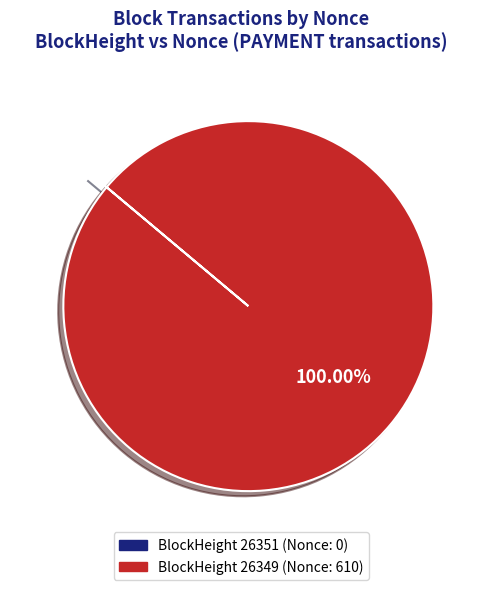

Does any single category account for the majority?

Yes